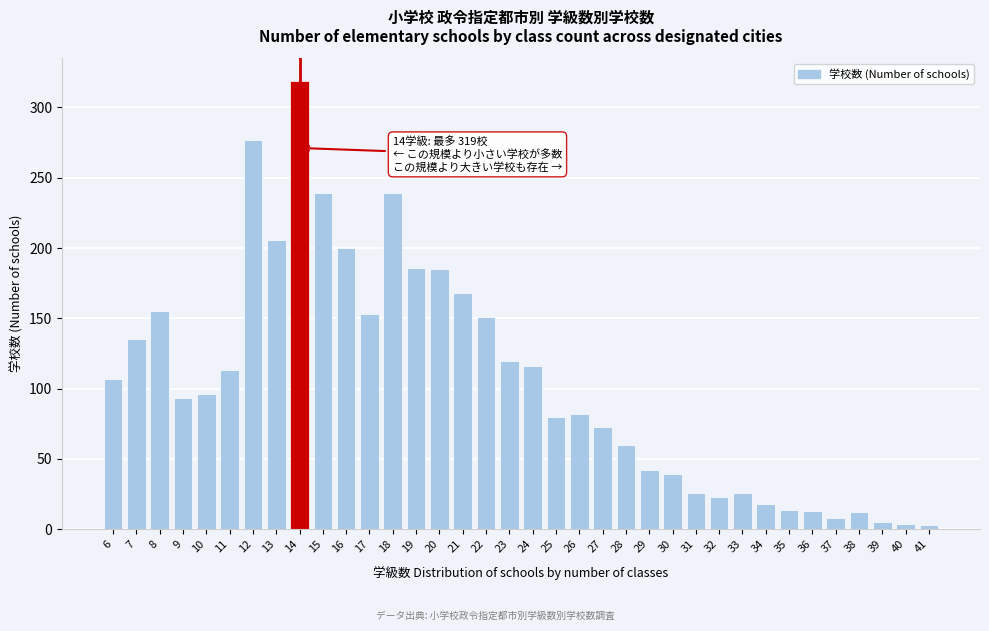

Which label corresponds to the largest value in the chart?

14